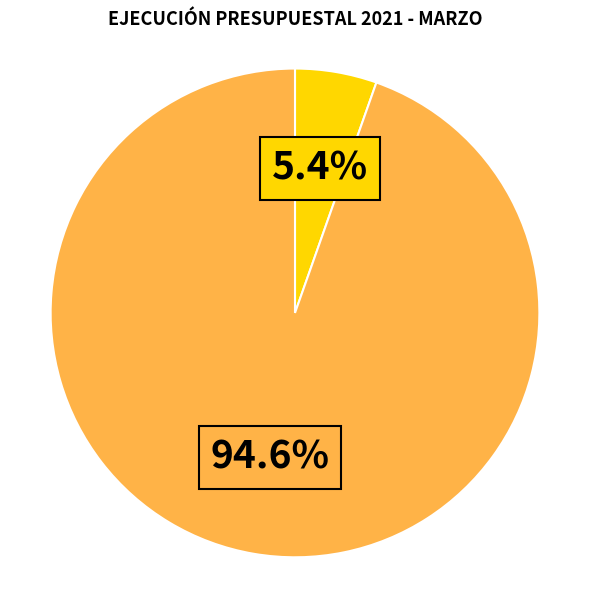

Is there a majority slice in this chart?

Yes